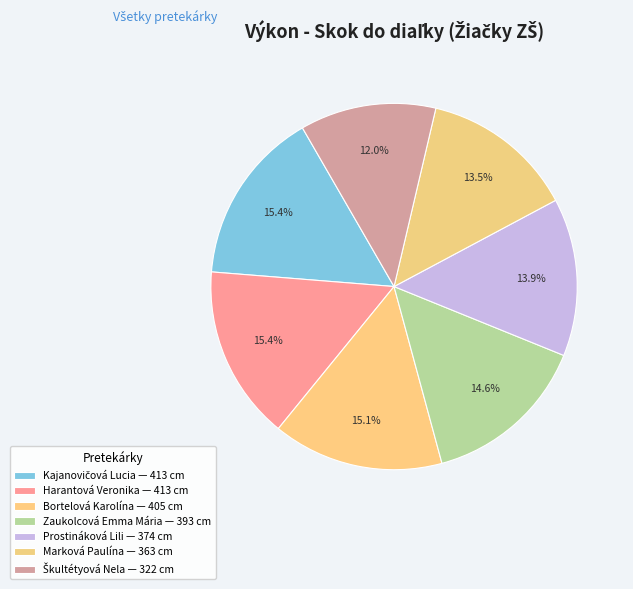

How many segments does this pie chart have?

7